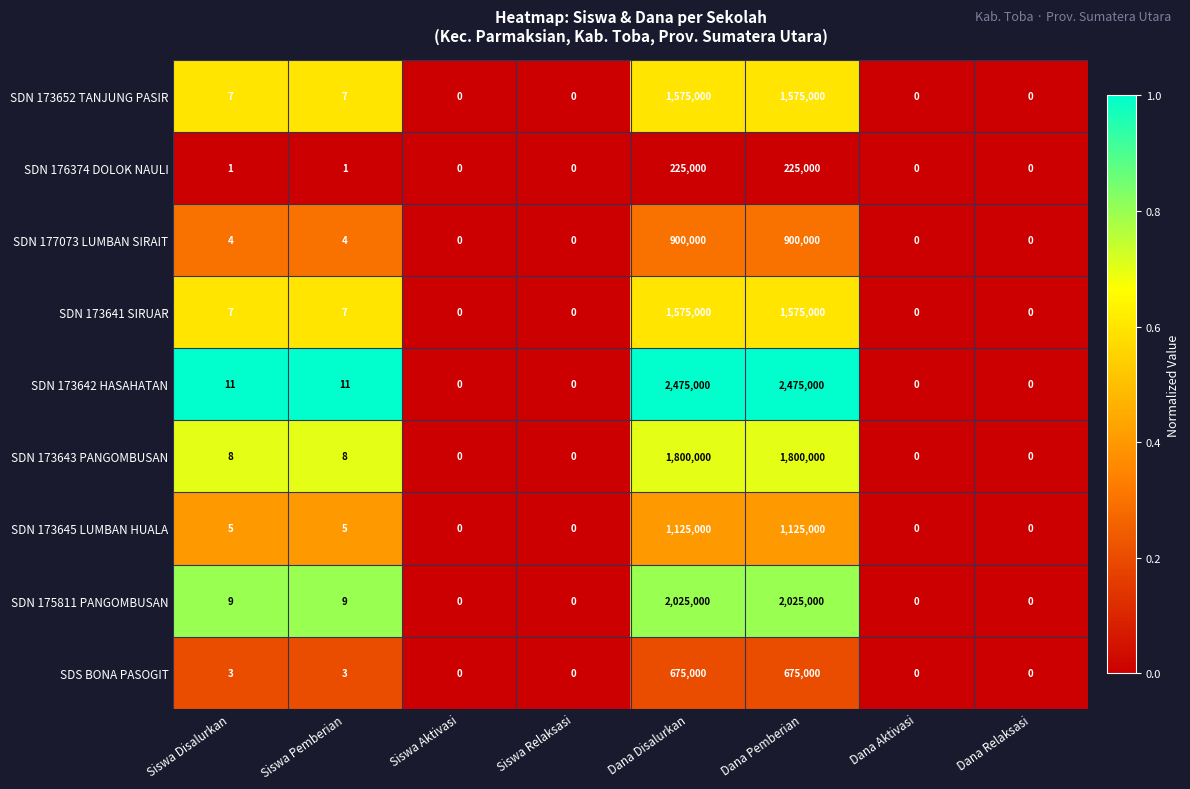

What is the difference between the second highest and minimum values in the SDN 173641 SIRUAR series?

1575000